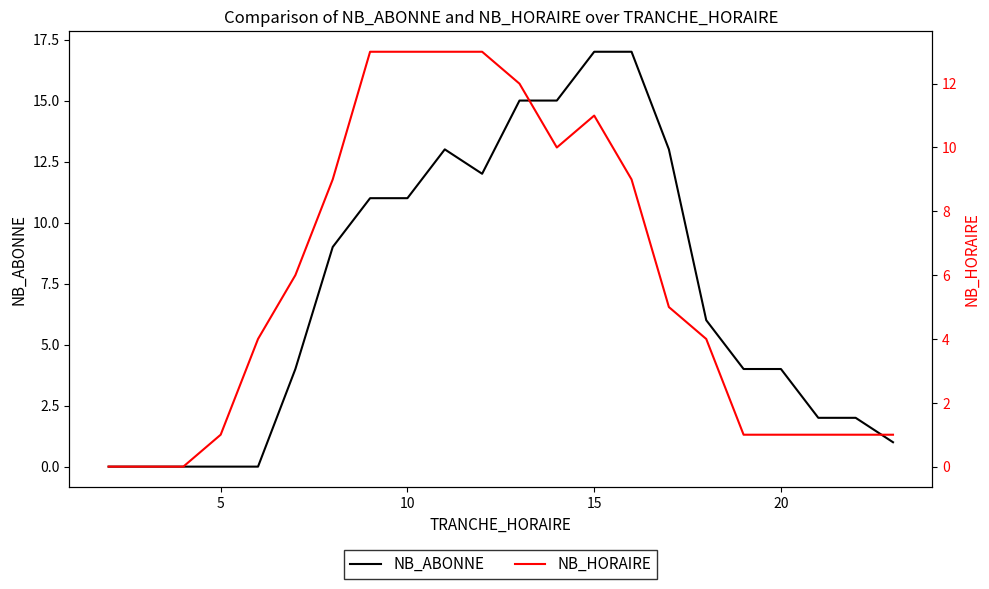

How many lines are shown in the chart?

2